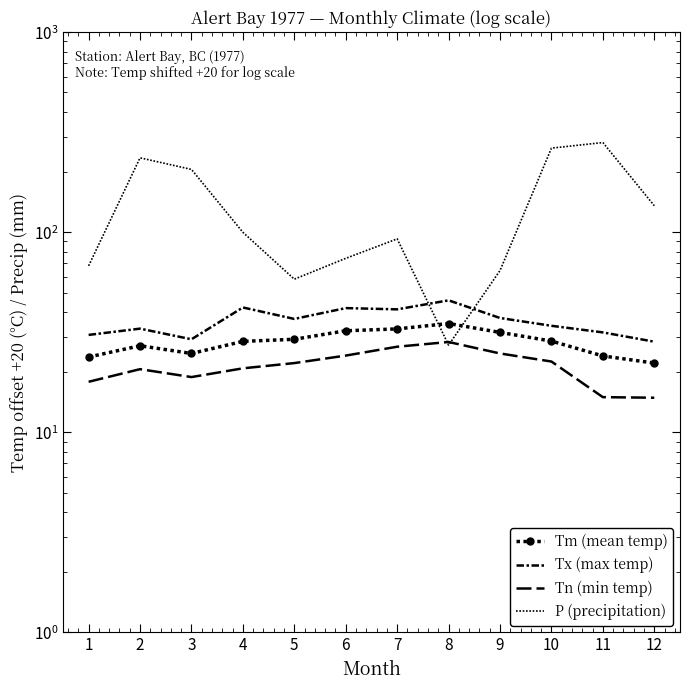

Where is Tm (mean temp) nearest to the value 28?

4